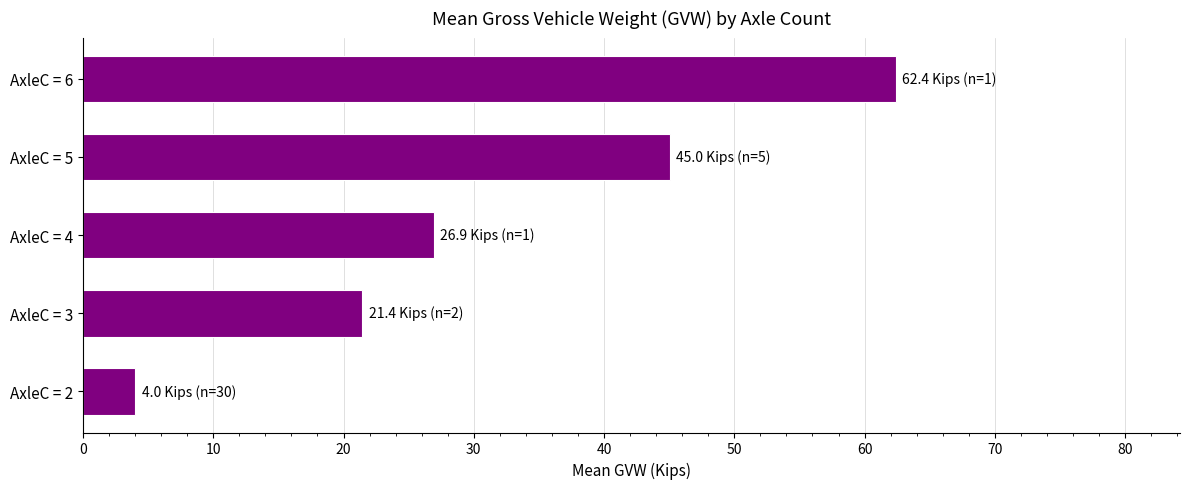

Where is the data nearest to the value 33?

AxleC = 4